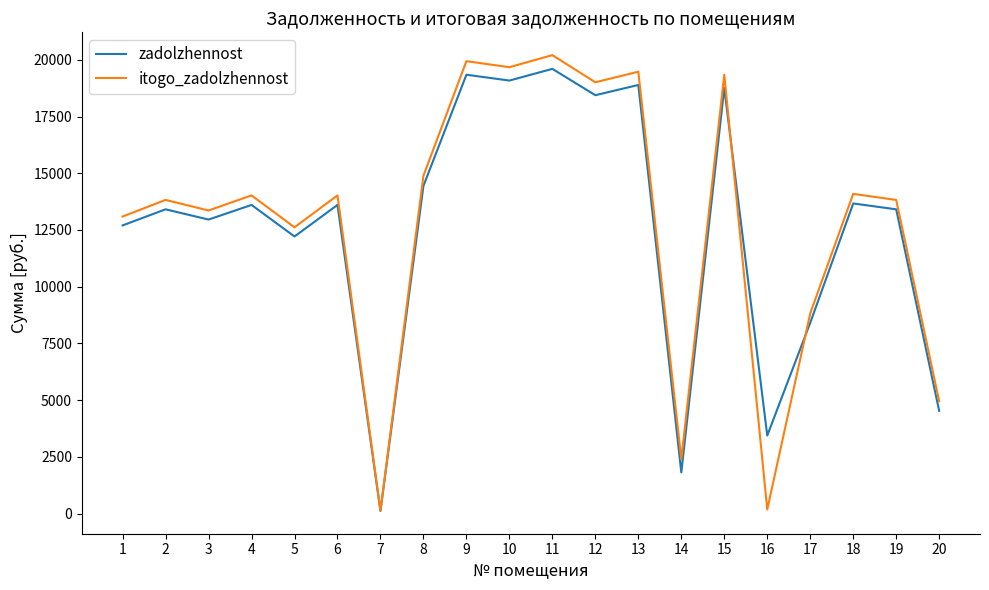

Where is the first local minimum for zadolzhennost?

3